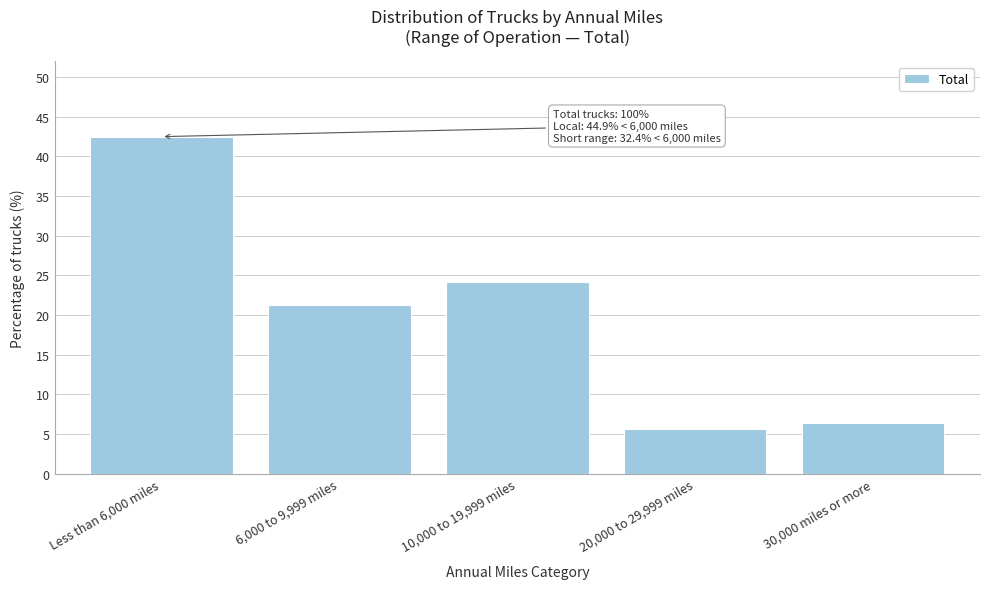

Reading left to right, transcribe all the data shown in this chart.

42.5	21.3	24.2	5.6	6.4